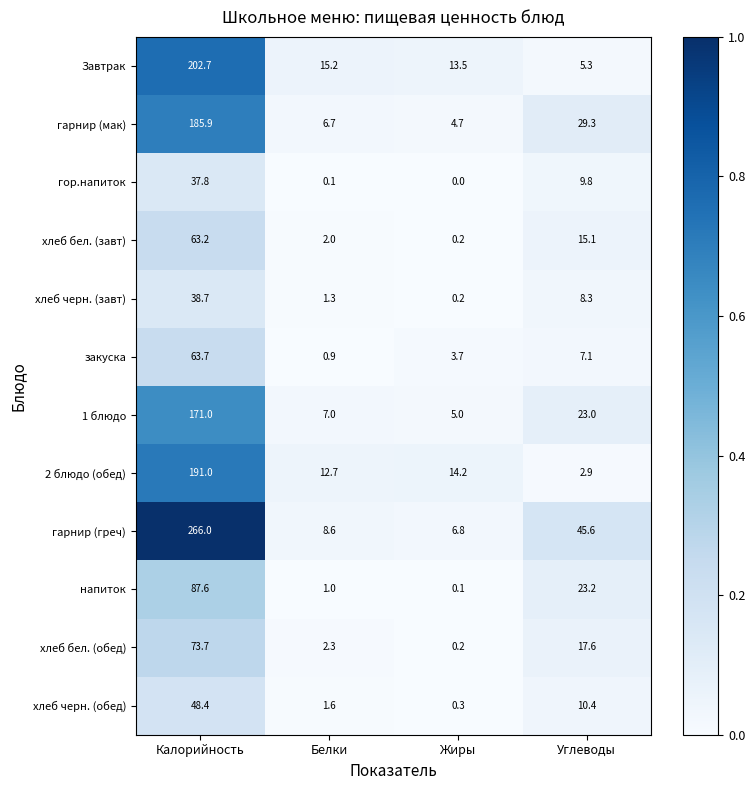

List the series in order of their peak value, lowest first.

гор.напиток, хлеб черн. (завт), хлеб черн. (обед), хлеб бел. (завт), закуска, хлеб бел. (обед), напиток, 1 блюдо, гарнир (мак), 2 блюдо (обед), Завтрак, гарнир (греч)